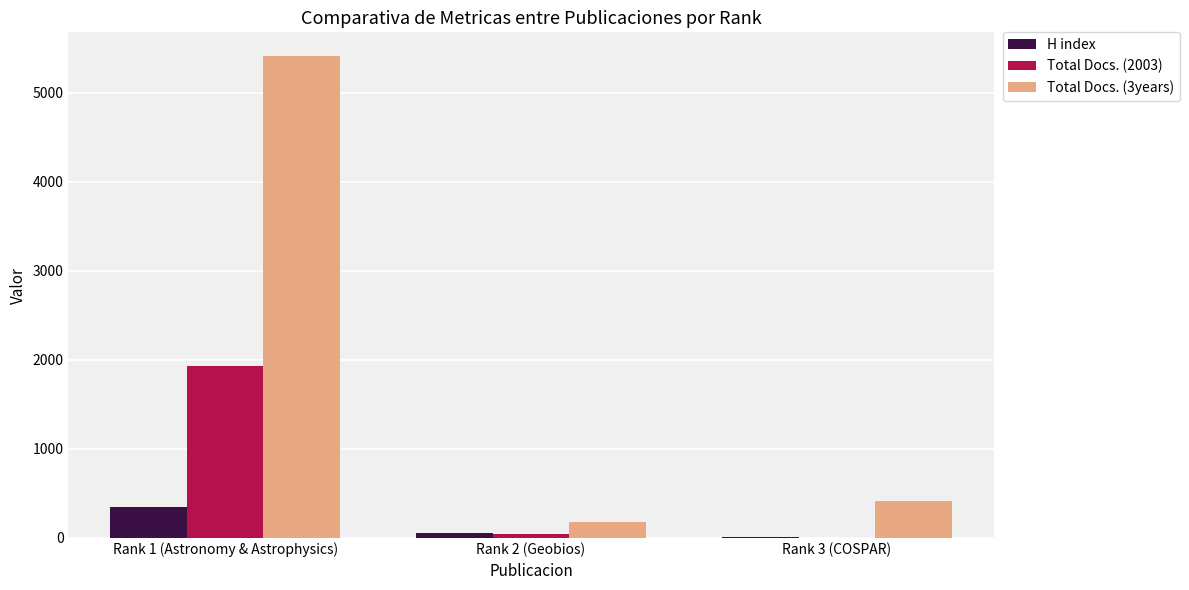

Which series has the largest total across all categories?

Total Docs. (3years)